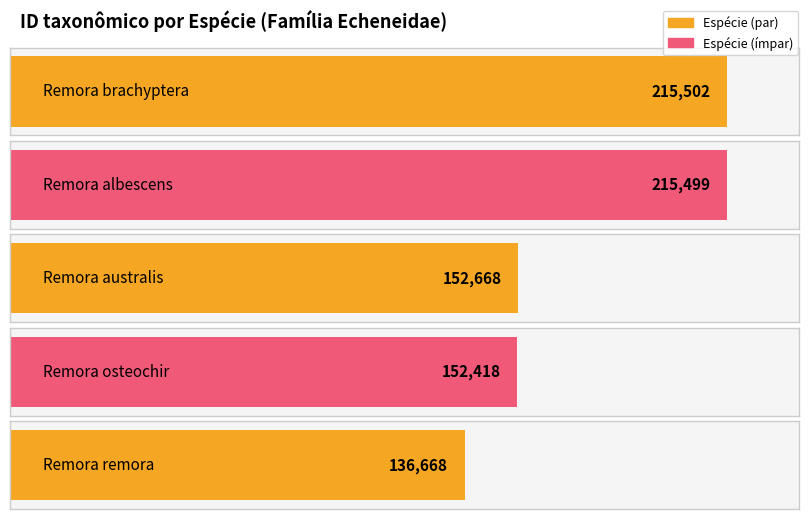

What is the difference between the values at Remora brachyptera and Remora albescens?

3